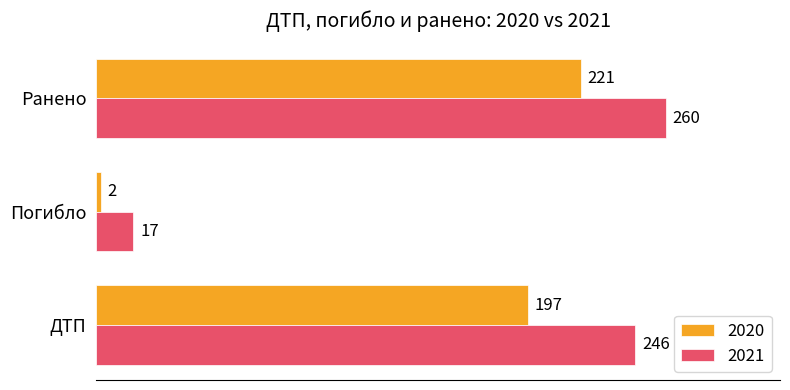

Rank the series by their average value, from highest to lowest.

2021, 2020